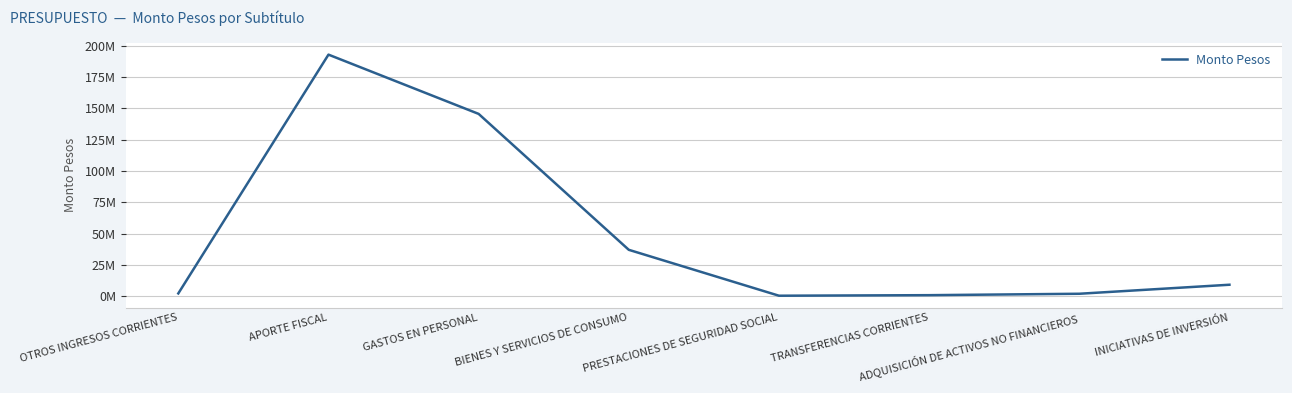

What is the change in value from ADQUISICIÓN DE ACTIVOS NO FINANCIEROS to INICIATIVAS DE INVERSIÓN?

+7194633